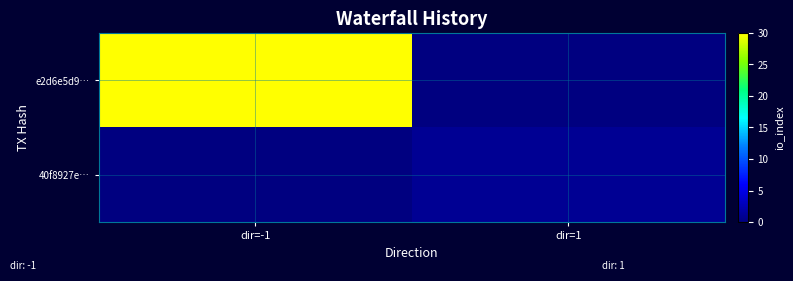

What is the difference between the highest and lowest values at dir=-1?

30